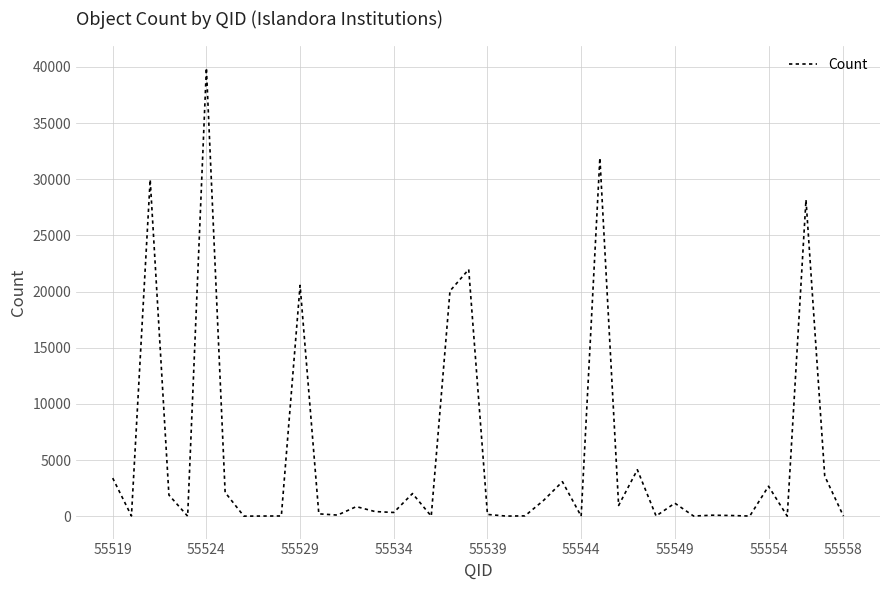

What is the greatest value displayed?

39916